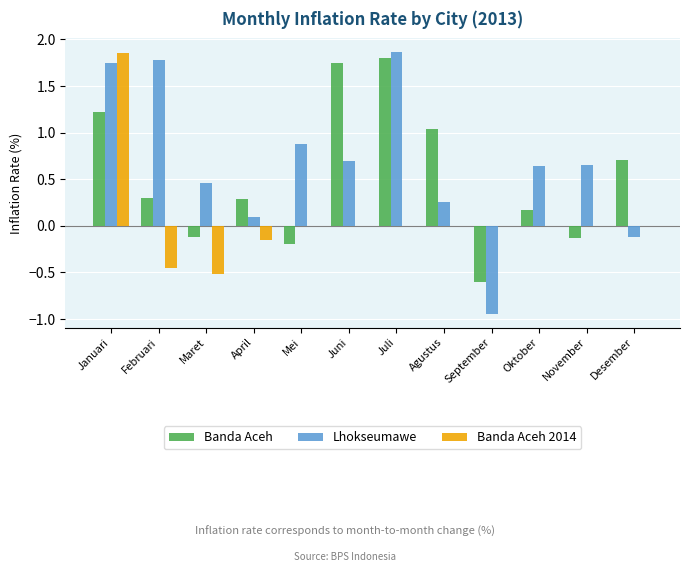

What are all the series names shown in the legend?

Banda Aceh, Lhokseumawe, Banda Aceh 2014